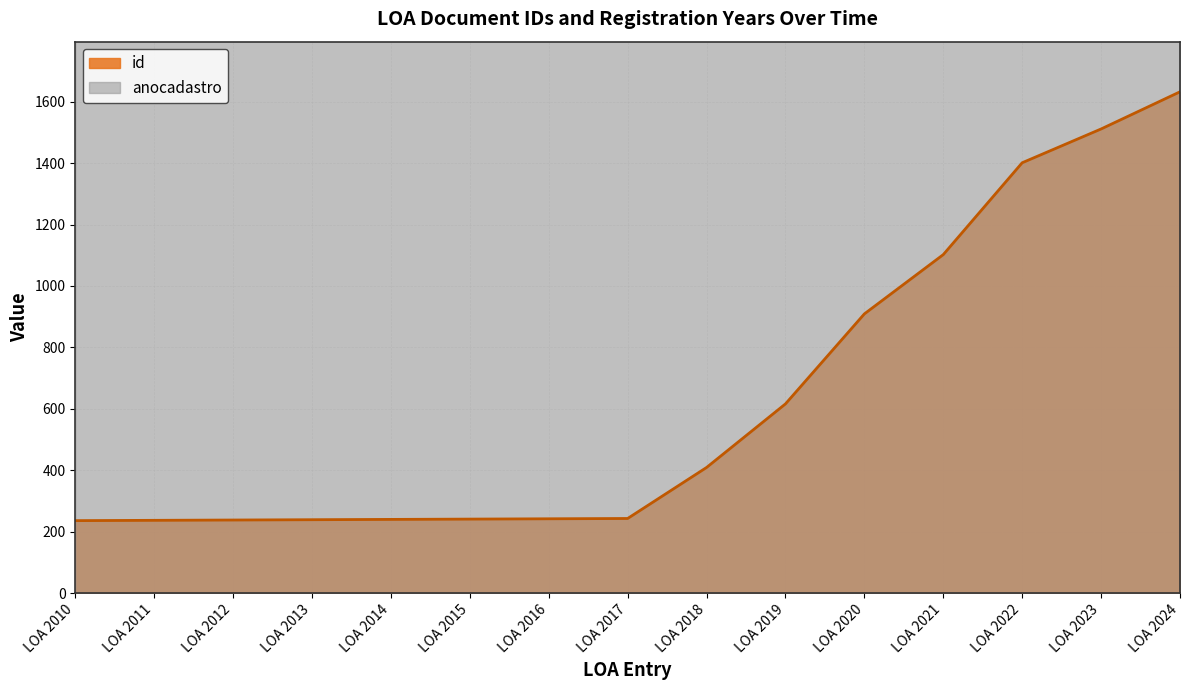

Which series has the widest spread of values?

id